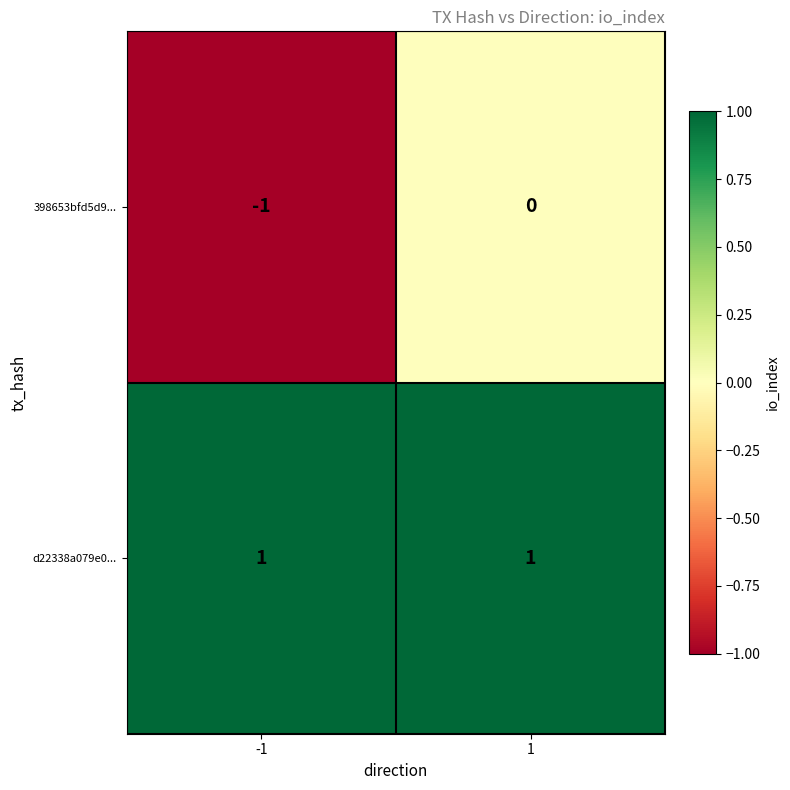

At which category is the sum across all series the highest?

1